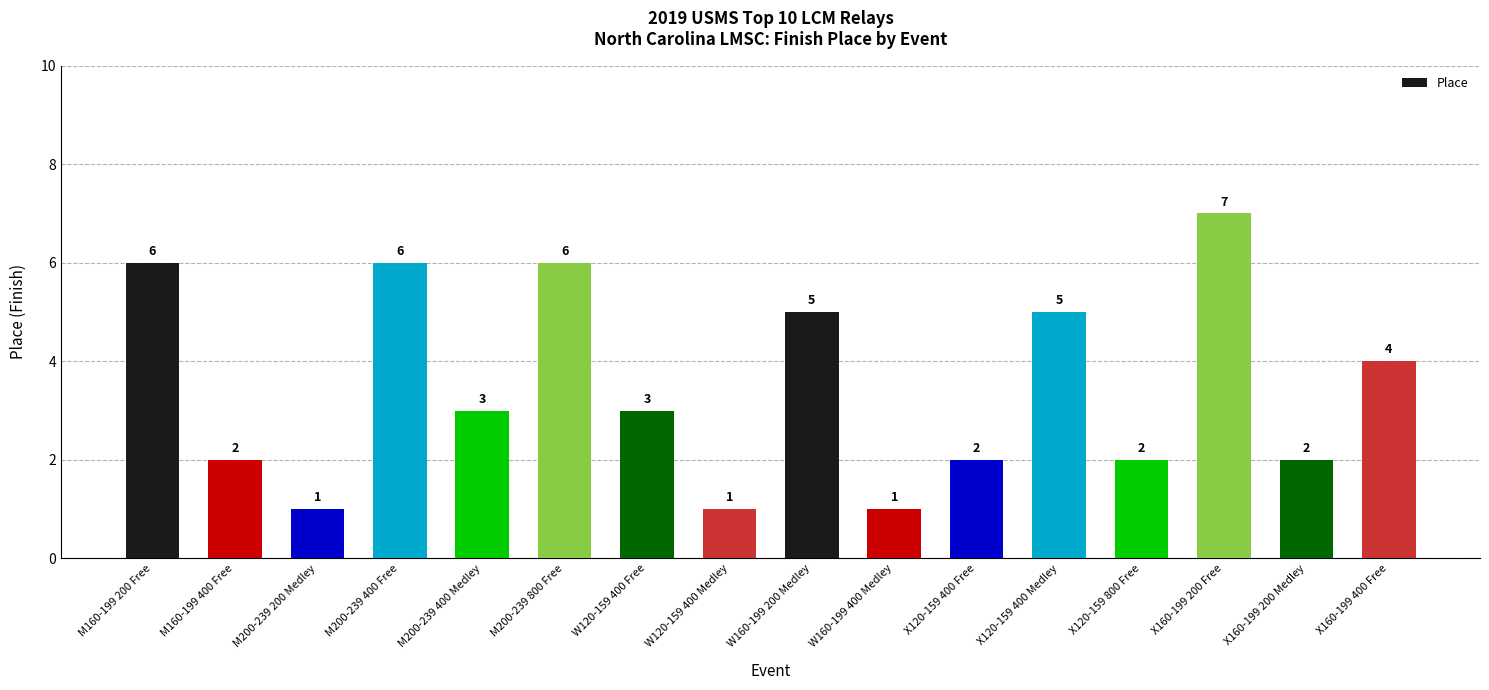

How many values are below 3?

7